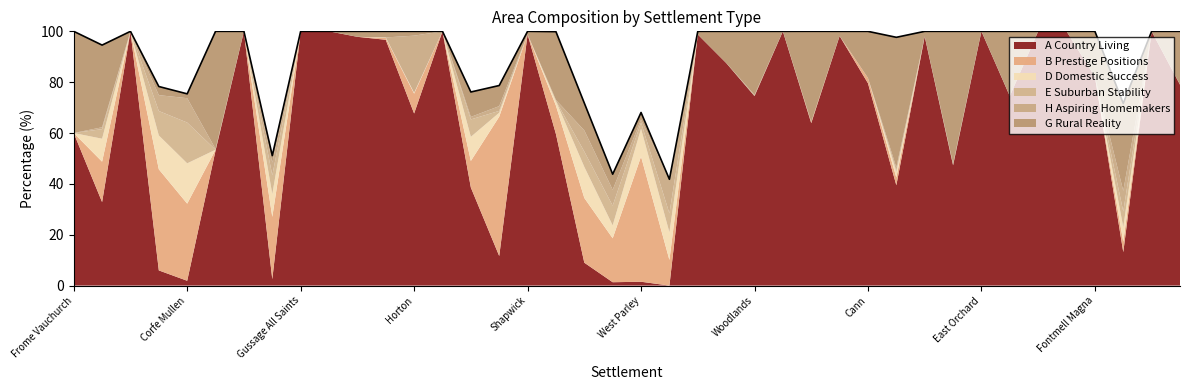

How many series are shown in this chart?

6